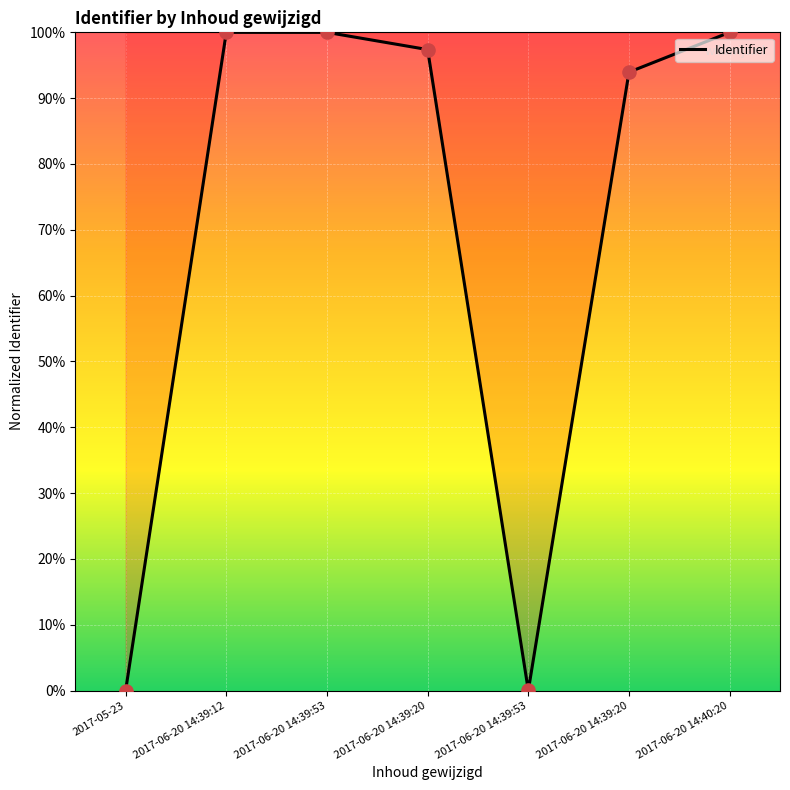

What is the change in value from 2017-06-20 14:39:20 to 2017-06-20 14:40:20?

+2.6